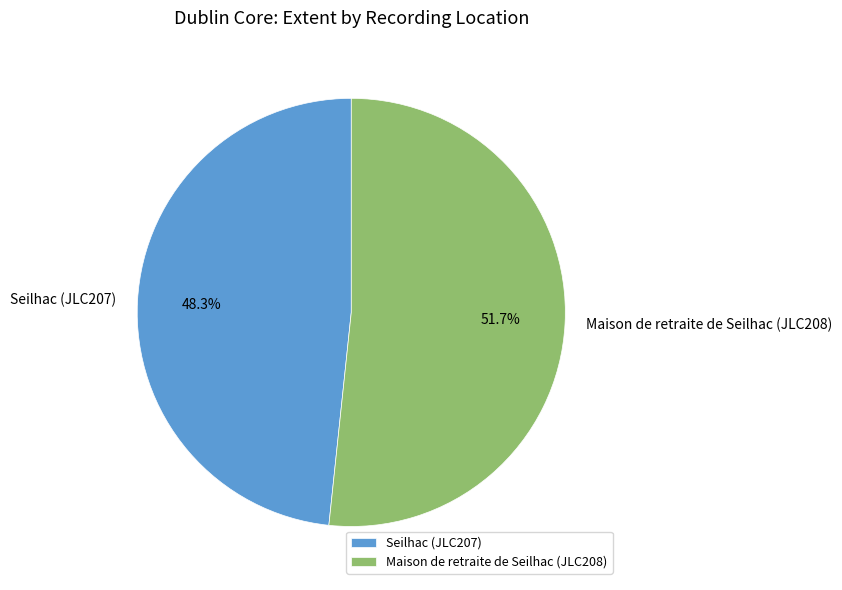

Combined, what portion of the pie is Seilhac (JLC207) and Maison de retraite de Seilhac (JLC208)?

100.0%